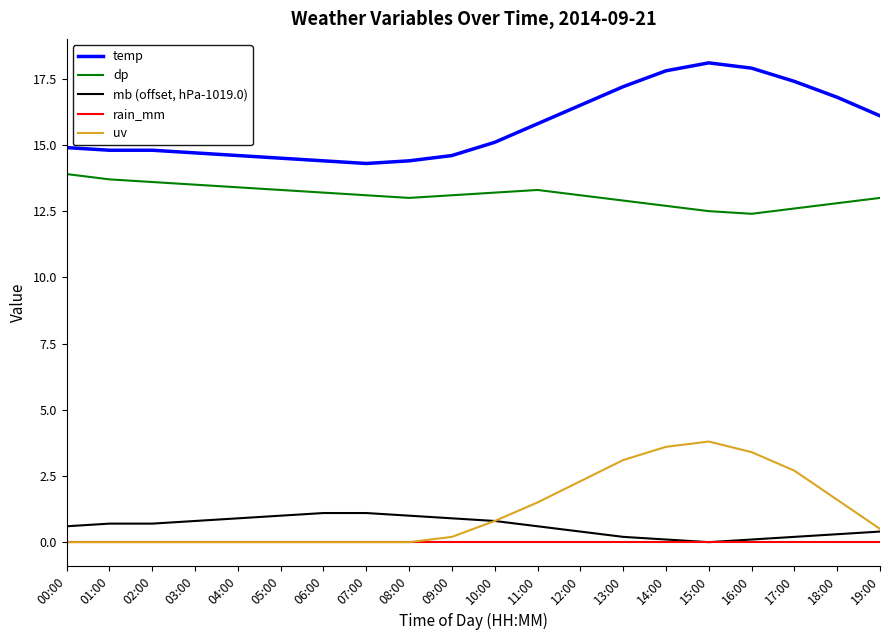

What is the spread (max minus min) of values at 00:00?

14.9